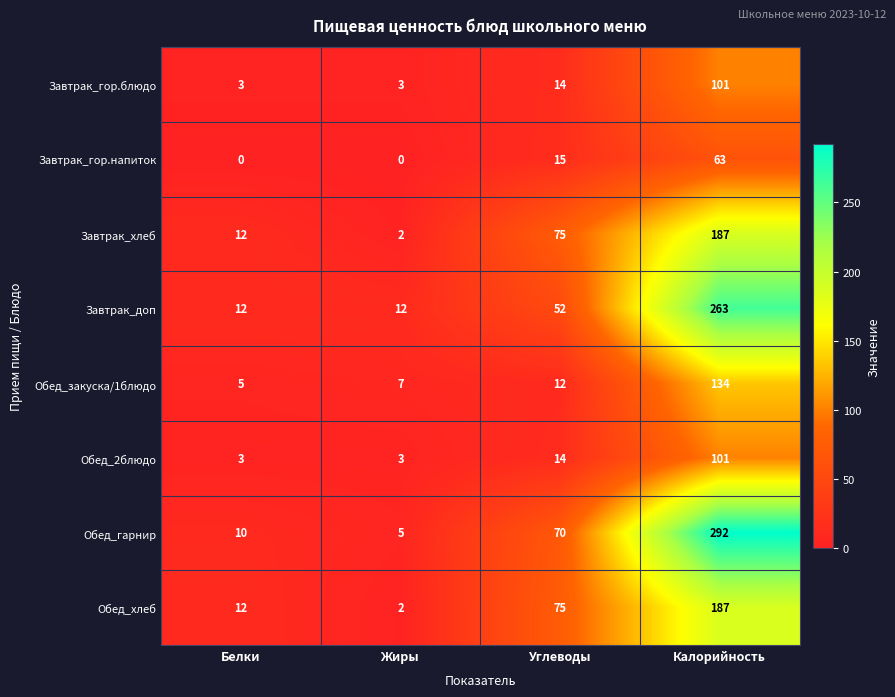

What is the lowest value of the Обед_2блюдо series?

3